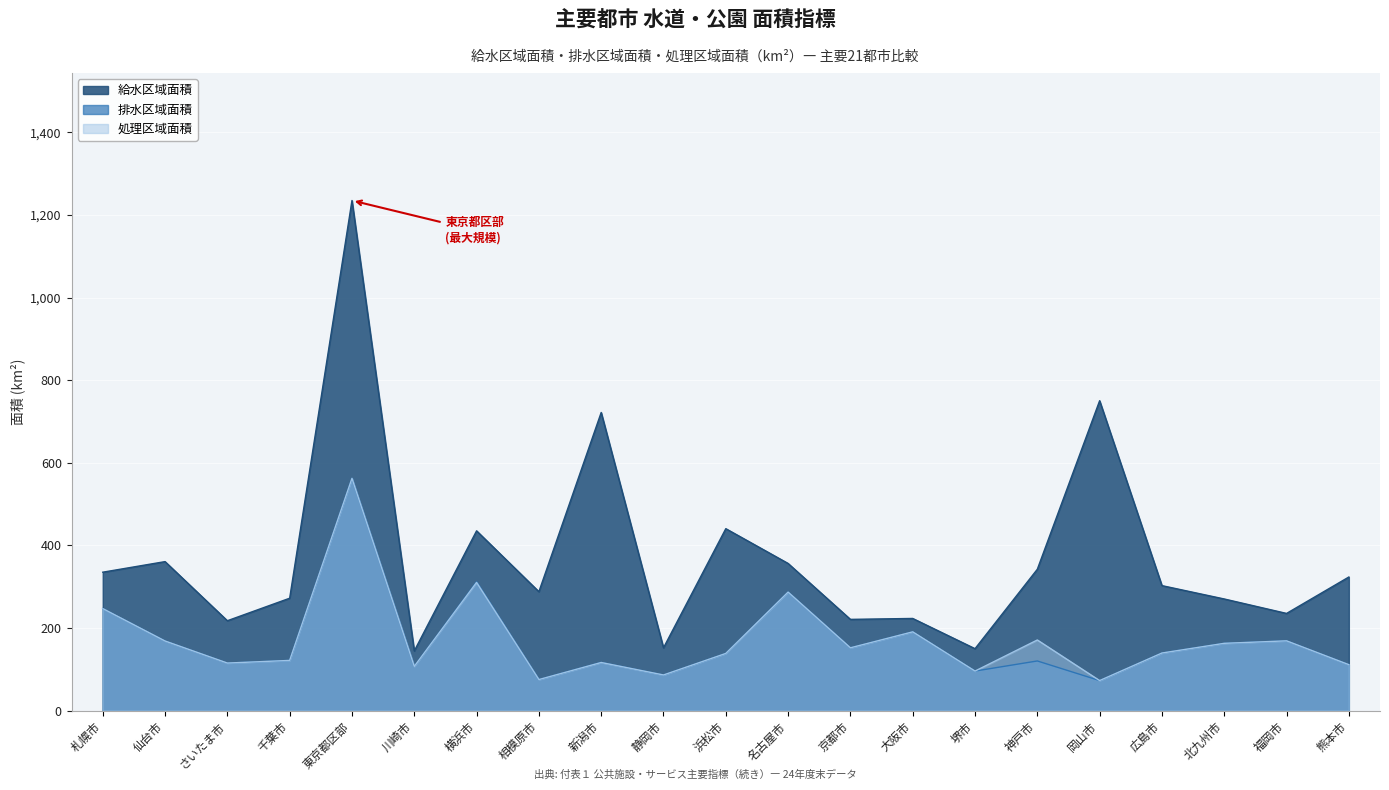

What is the difference between the 処理区域面積 values at 川崎市 and 京都市?

45.0